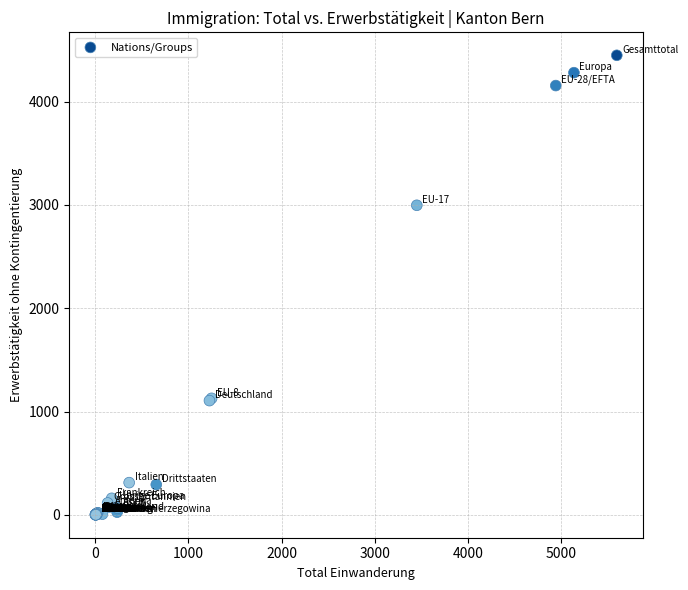

What Y value in the scatter plot is closest to 2225?

2997